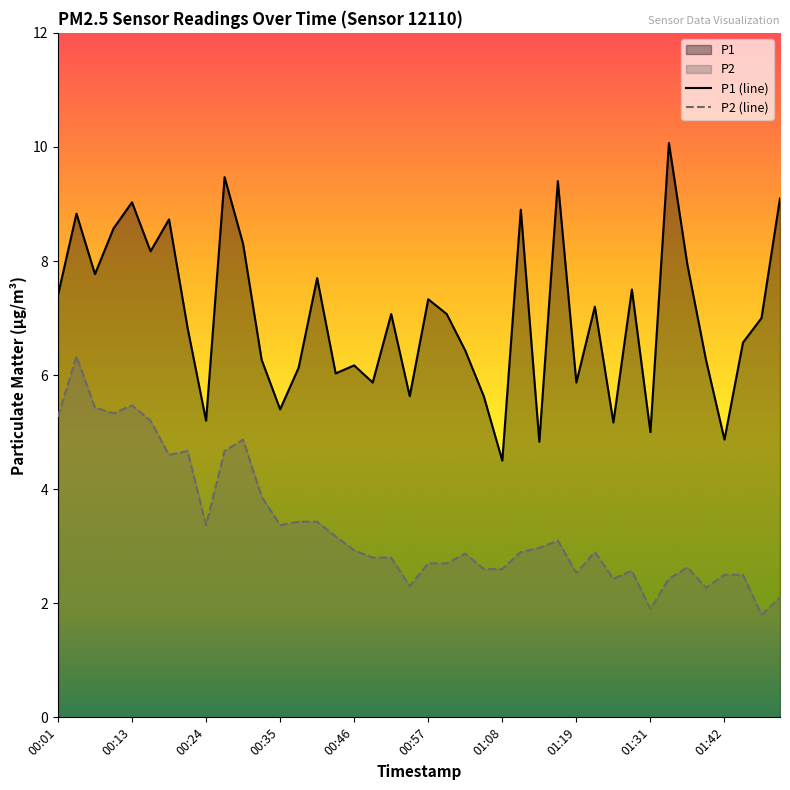

What is the highest value of the P2 series?

6.3